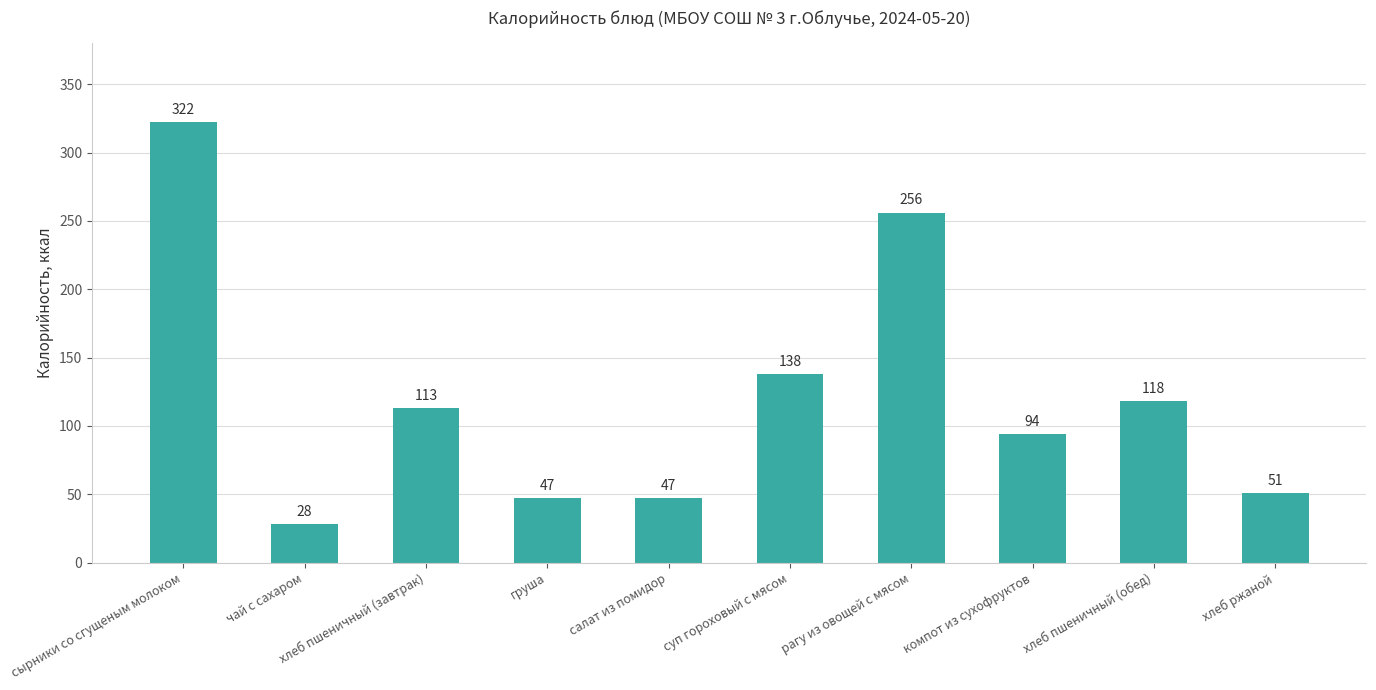

What is the change in value from сырники со сгущеным молоком to хлеб ржаной?

-271